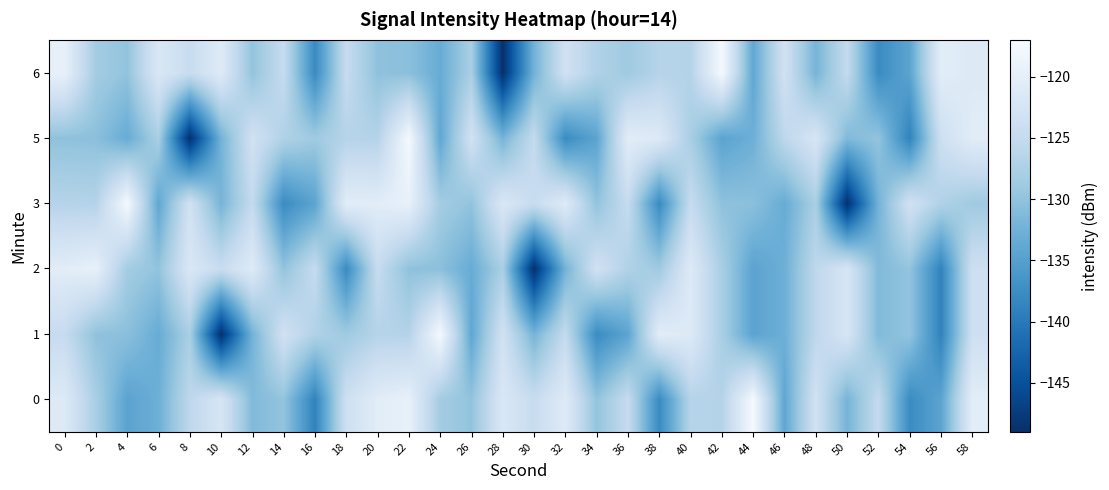

Between 10 and 30, which series saw the biggest shift?

2